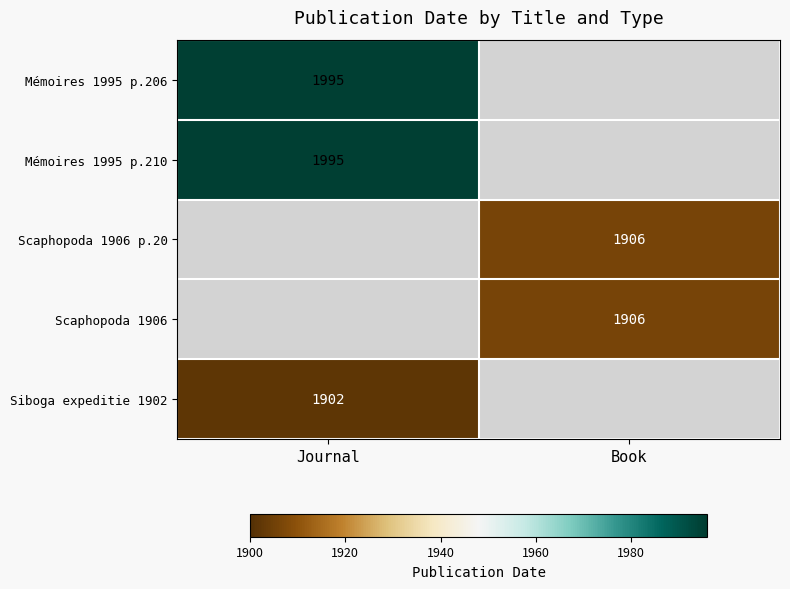

What is the greatest value displayed?

1995.0